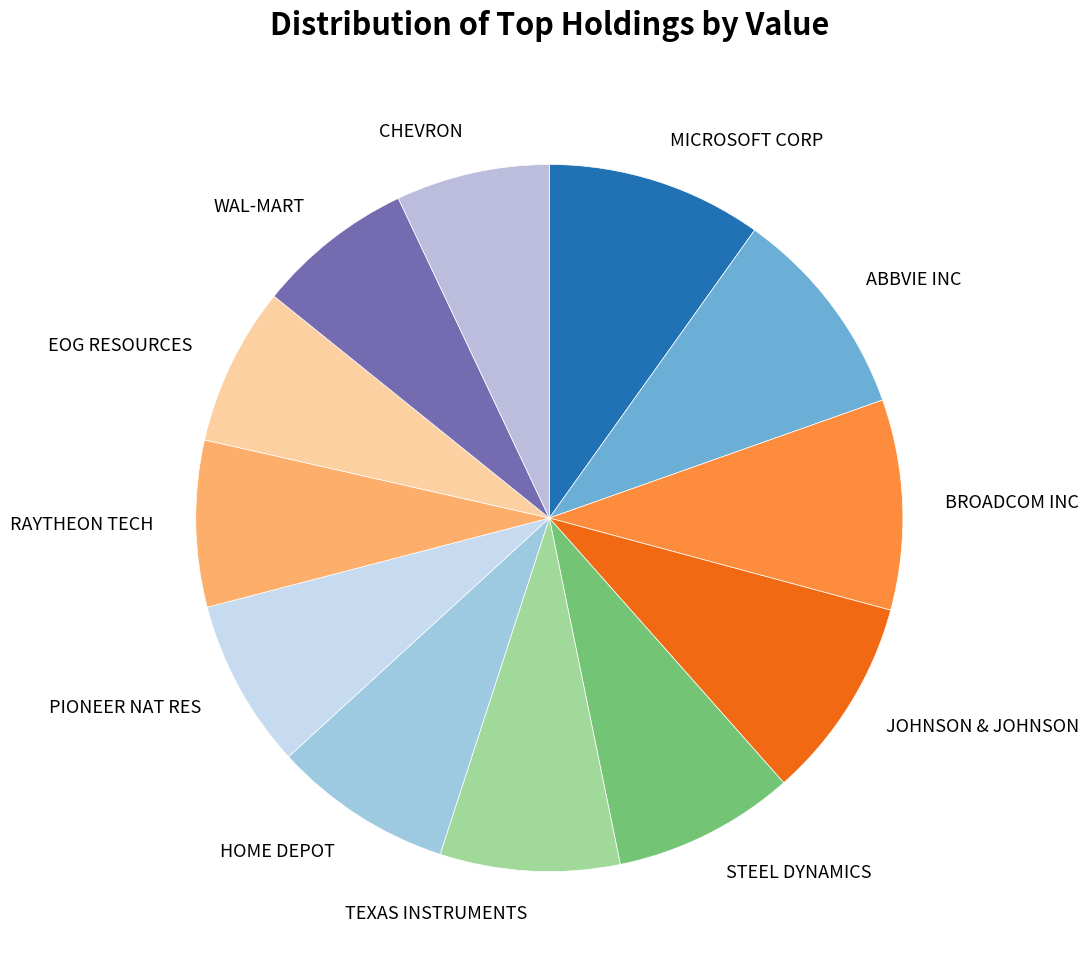

How many segments does this pie chart have?

12